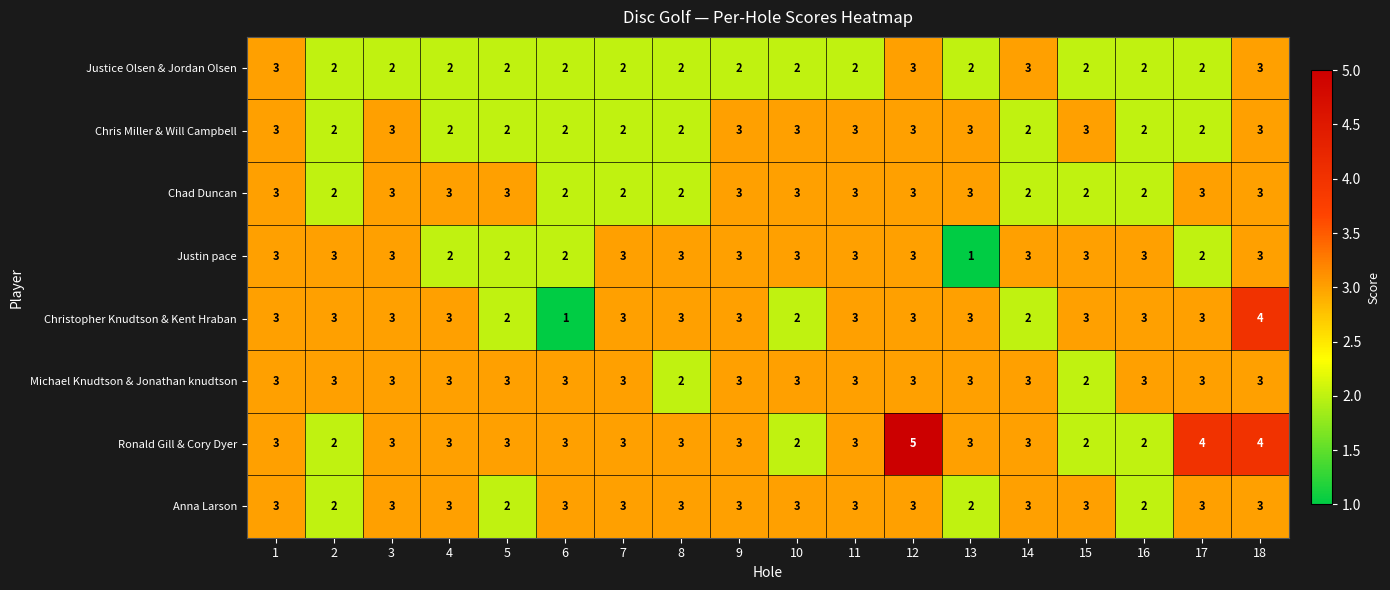

What is the greatest value displayed?

5